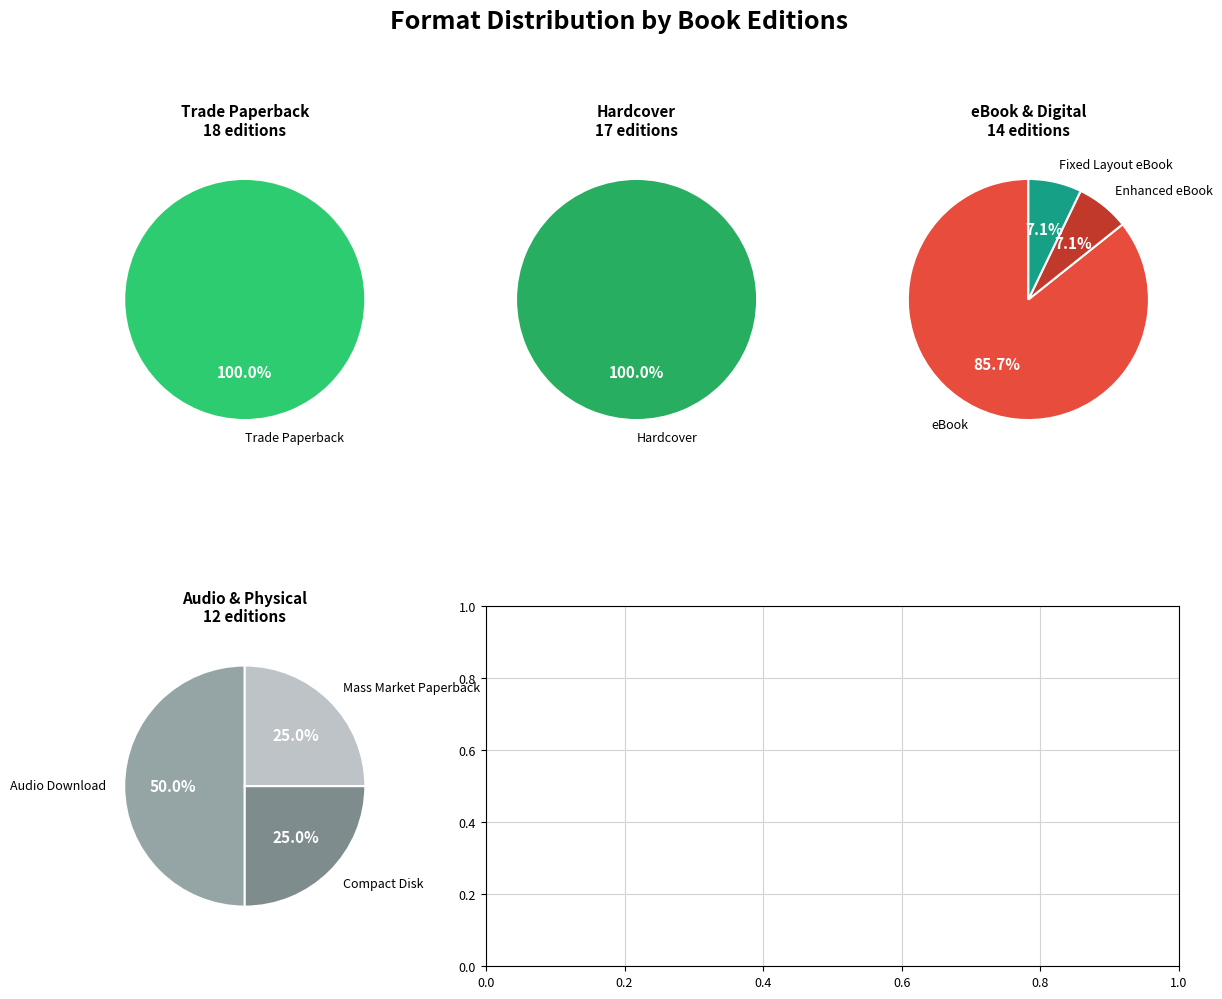

Do Hardcover and Audio Download together represent more than half of the pie?

No